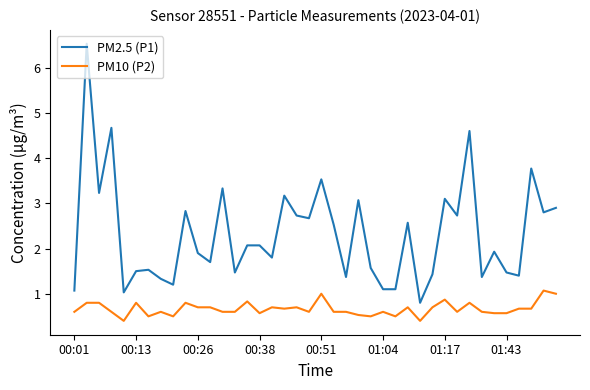

Which series has the largest total across all categories?

PM2.5 (P1)